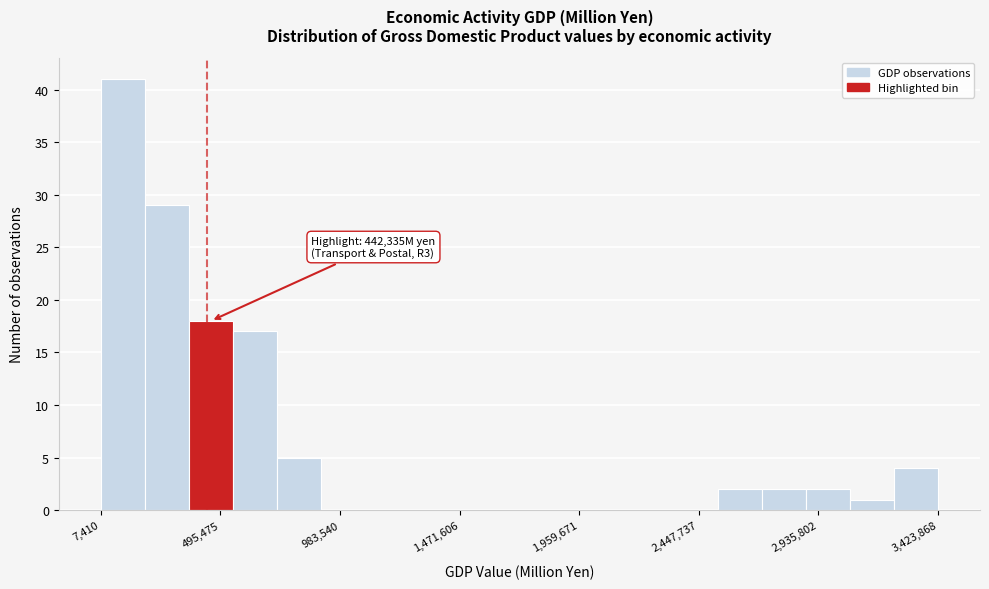

Around what value on the x-axis is the tallest bar? Give the approximate position of its centre, as read against the axis.

100000